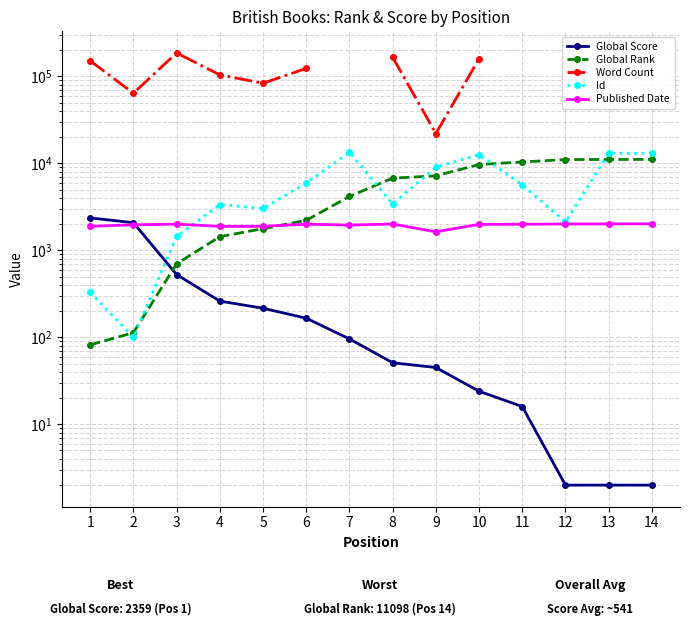

What are all the series names shown in the legend?

Global Score, Global Rank, Word Count, Id, Published Date